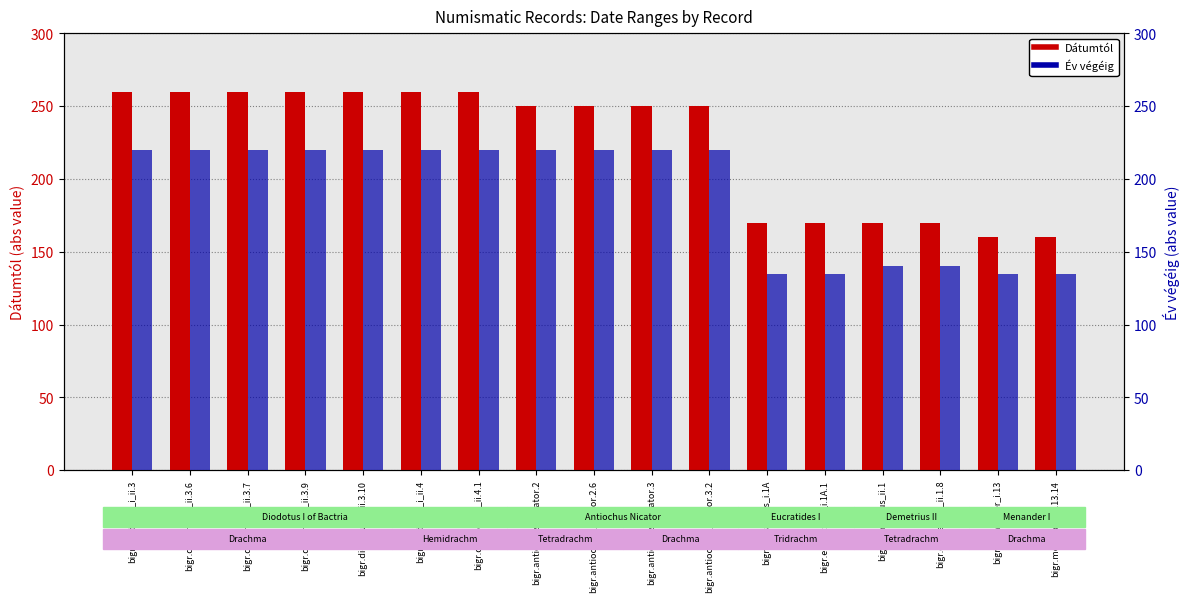

Reading left to right, extract all data points from this chart.

Dátumtól: bigr.diodotus_i_ii.3=260	bigr.diodotus_i_ii.3.6=260	bigr.diodotus_i_ii.3.7=260	bigr.diodotus_i_ii.3.9=260	bigr.diodotus_i_ii.3.10=260	bigr.diodotus_i_ii.4=260	bigr.diodotus_i_ii.4.1=260	bigr.antiochus_nicator.2=250	bigr.antiochus_nicator.2.6=250	bigr.antiochus_nicator.3=250	bigr.antiochus_nicator.3.2=250	bigr.eucratides_i.1A=170	bigr.eucratides_i.1A.1=170	bigr.demetrius_ii.1=170	bigr.demetrius_ii.1.8=170	bigr.menander_i.13=160	bigr.menander_i.13.14=160
Év végéig: bigr.diodotus_i_ii.3=220	bigr.diodotus_i_ii.3.6=220	bigr.diodotus_i_ii.3.7=220	bigr.diodotus_i_ii.3.9=220	bigr.diodotus_i_ii.3.10=220	bigr.diodotus_i_ii.4=220	bigr.diodotus_i_ii.4.1=220	bigr.antiochus_nicator.2=220	bigr.antiochus_nicator.2.6=220	bigr.antiochus_nicator.3=220	bigr.antiochus_nicator.3.2=220	bigr.eucratides_i.1A=135	bigr.eucratides_i.1A.1=135	bigr.demetrius_ii.1=140	bigr.demetrius_ii.1.8=140	bigr.menander_i.13=135	bigr.menander_i.13.14=135